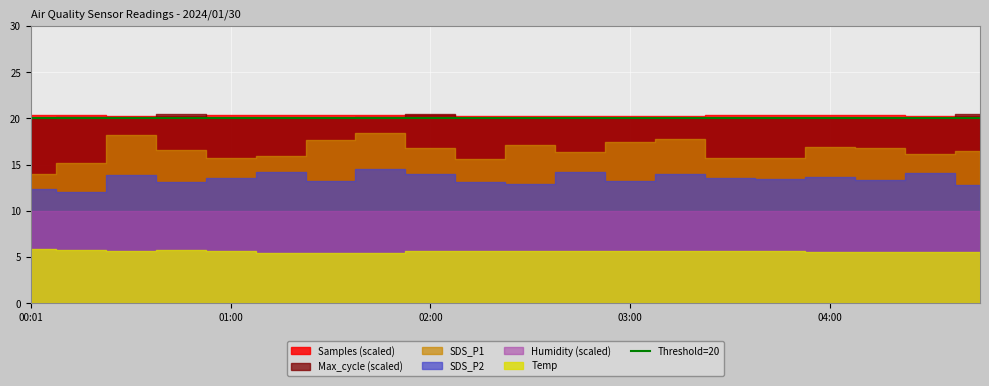

What is the approximate value of Samples at 00:30?

5072570.0